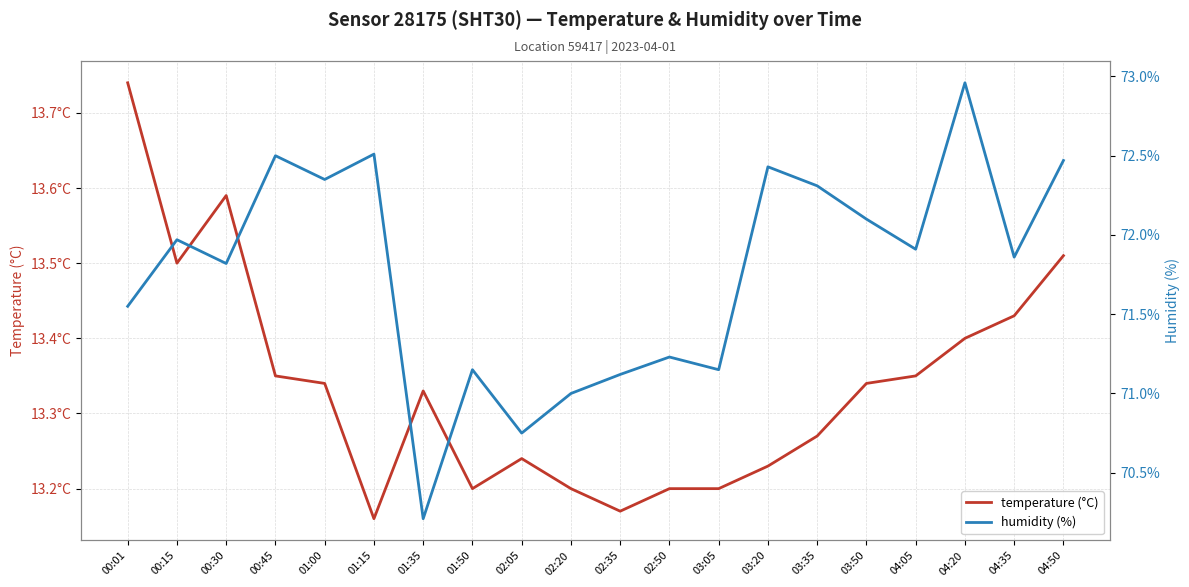

What is the sum of all humidity (%) values?

1435.3